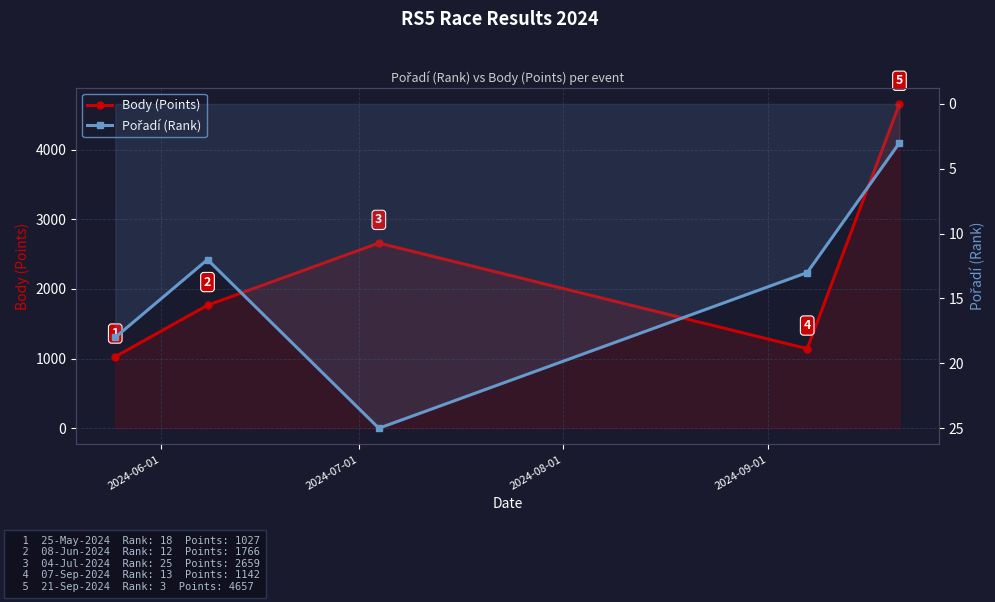

Reading right to left, what are all the values shown in this chart?

Body (Points): 4657	1142	2659	1766	1027
Pořadí (Rank): 3	13	25	12	18